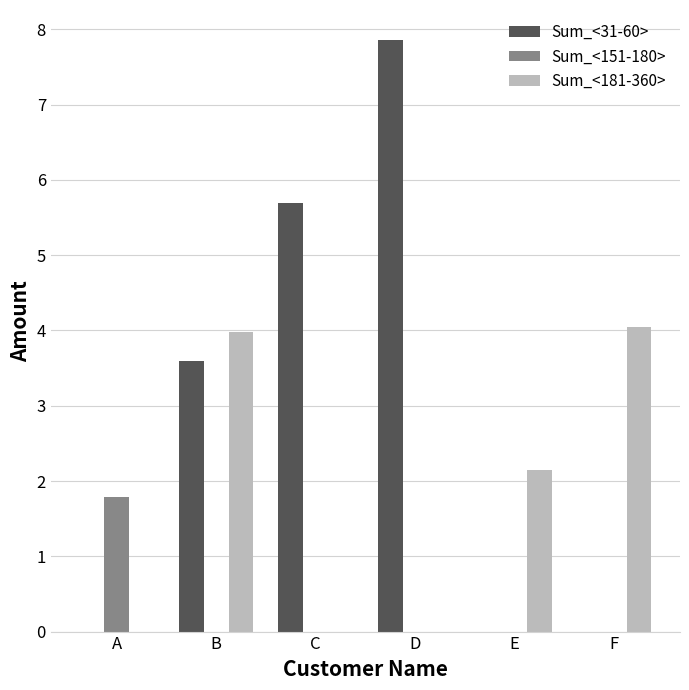

At which label is Sum_<31-60> closest to 3?

B